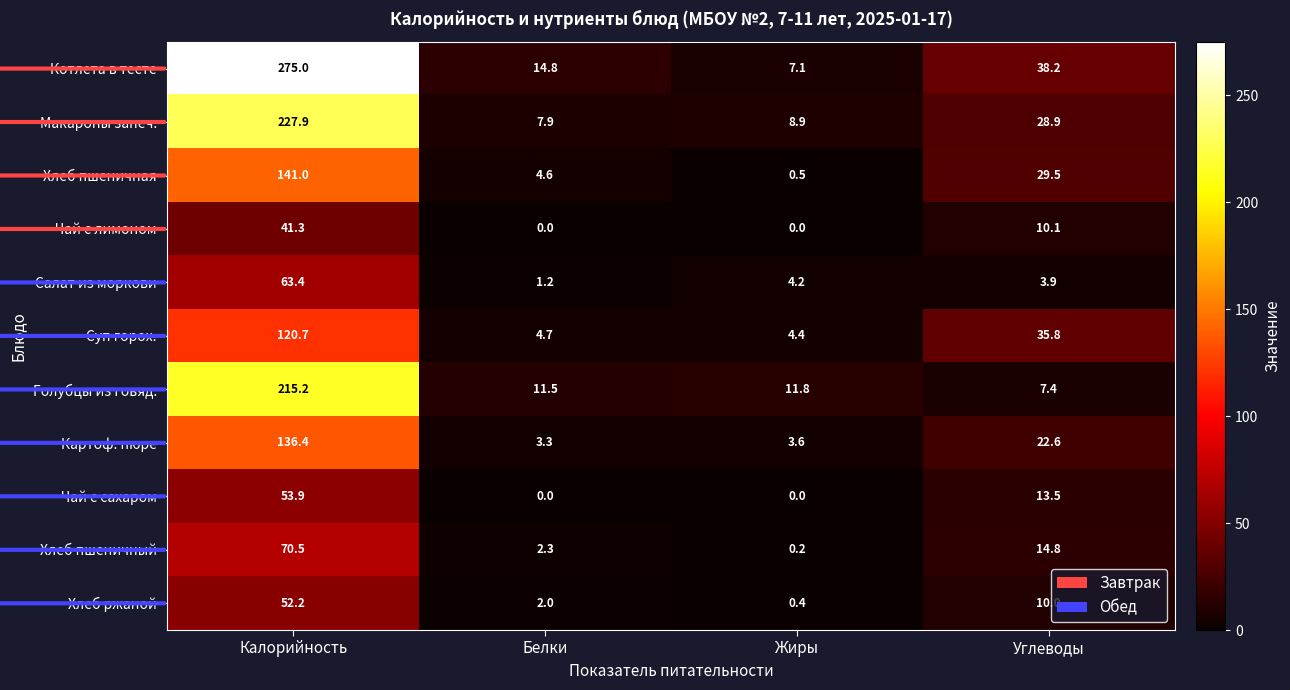

Which series changed the most between Белки and Жиры?

Котлета в тесте